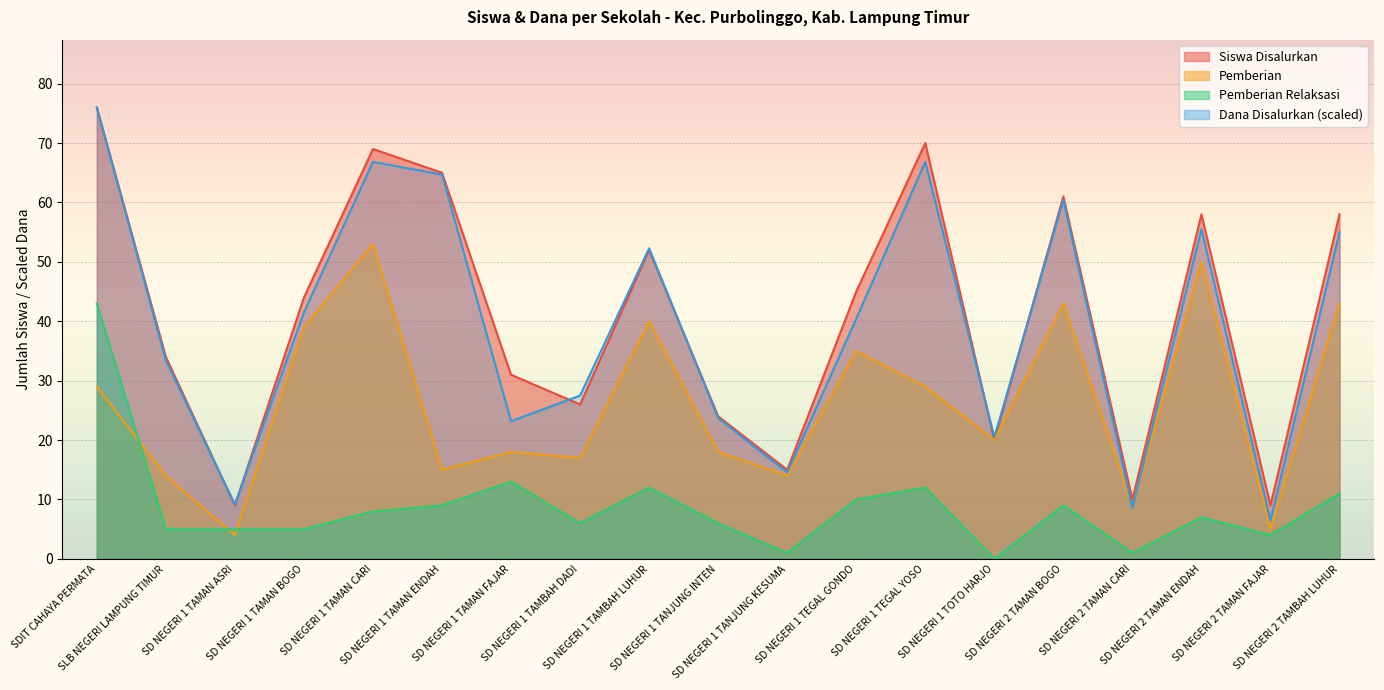

What is the value of the Pemberian point at the 16th from the left?

9.0